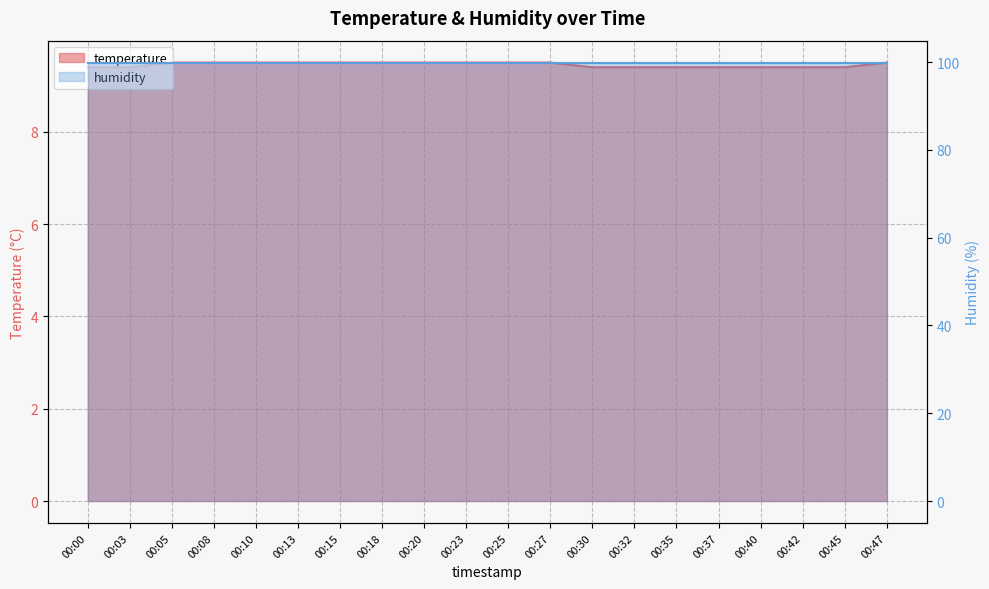

Does the chart display data point markers on the line(s)?

No